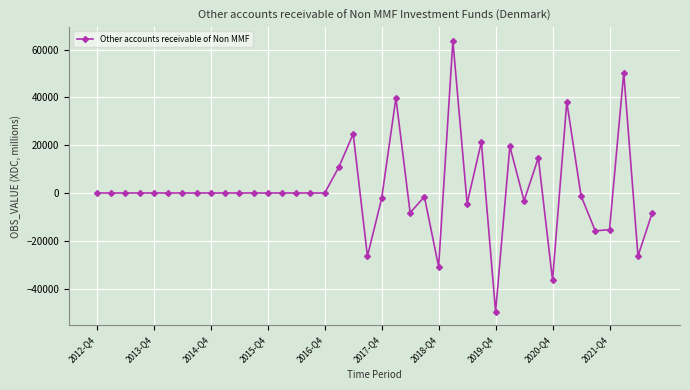

What is the average value?

1323